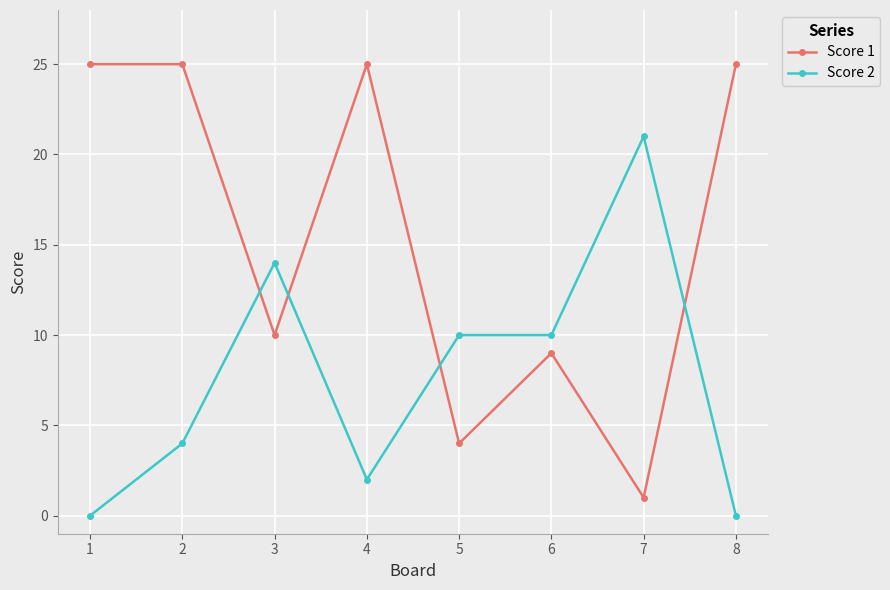

At which category does Score 1 reach its first local valley?

3